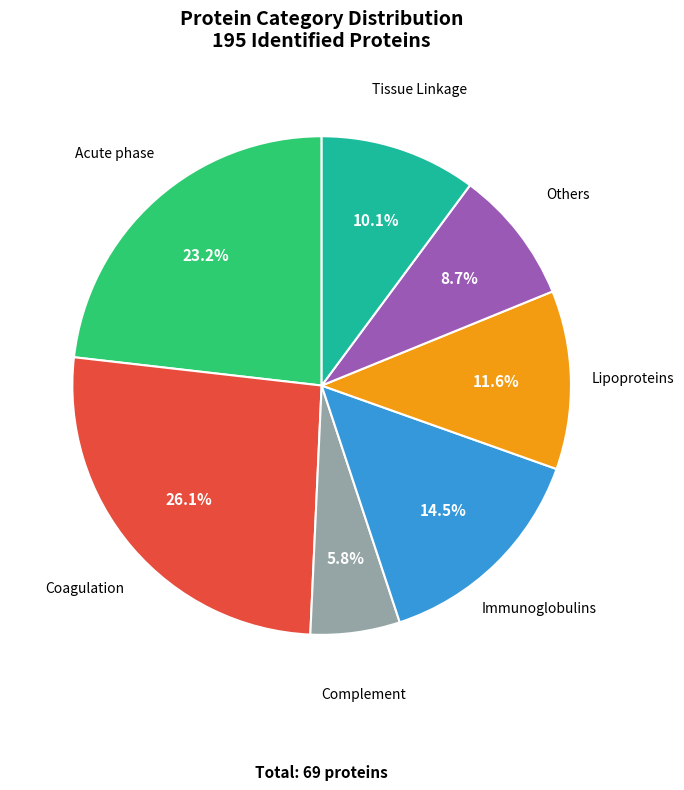

What is the smallest slice in the pie chart?

Complement